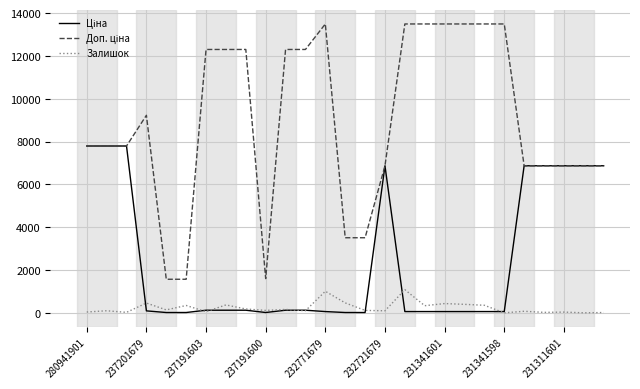

How many distinct data groups are displayed?

3